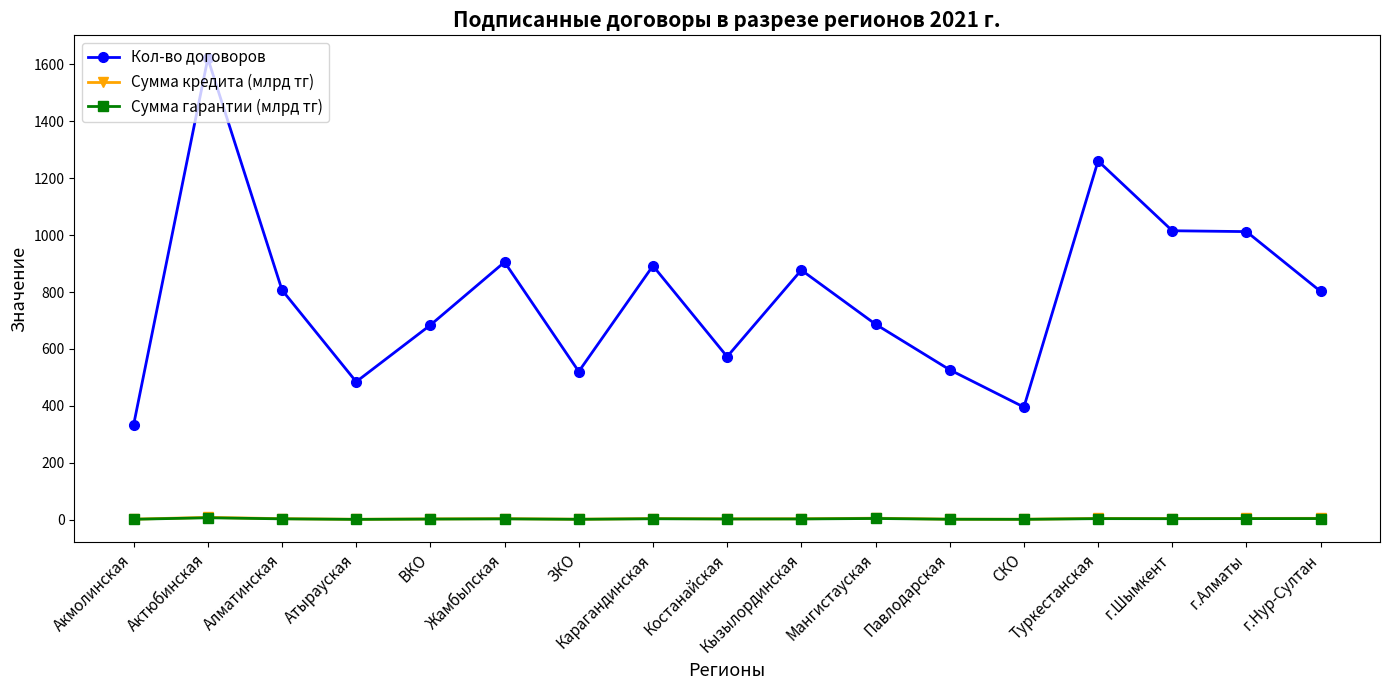

Count the number of data series in this chart.

3